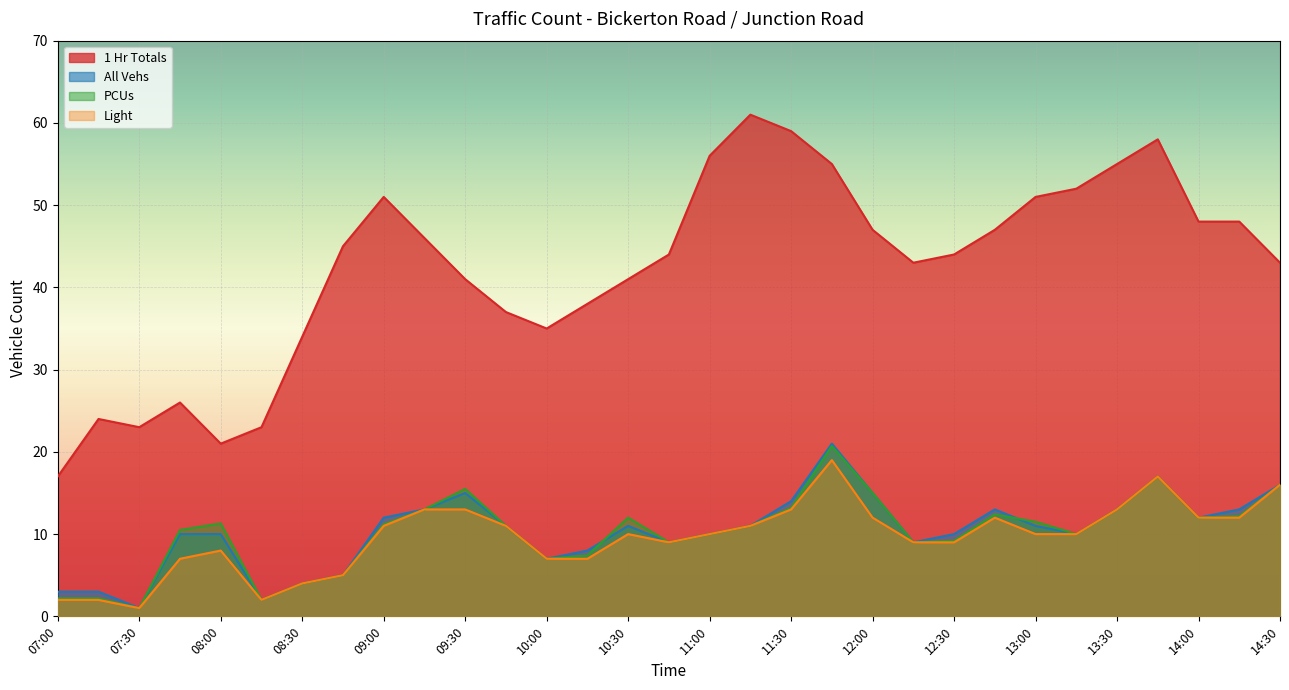

Rank the categories by All Vehs value from lowest to highest.

07:30, 08:15, 07:00, 07:15, 08:30, 08:45, 10:00, 10:15, 10:45, 12:15, 07:45, 08:00, 11:00, 12:30, 13:15, 09:45, 10:30, 11:15, 13:00, 09:00, 14:00, 09:15, 12:45, 13:30, 14:15, 11:30, 09:30, 12:00, 14:30, 13:45, 11:45